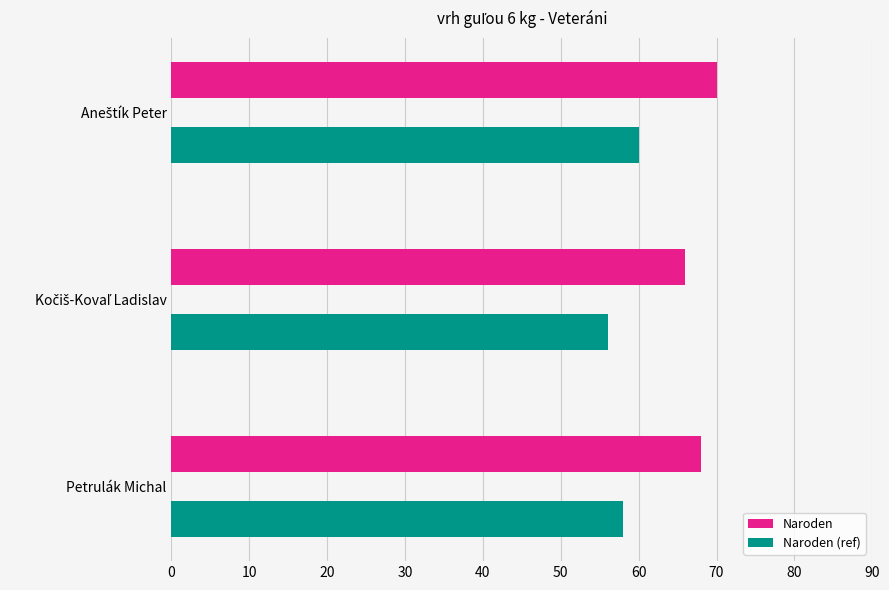

What is the total value across all series at Petrulák Michal?

126